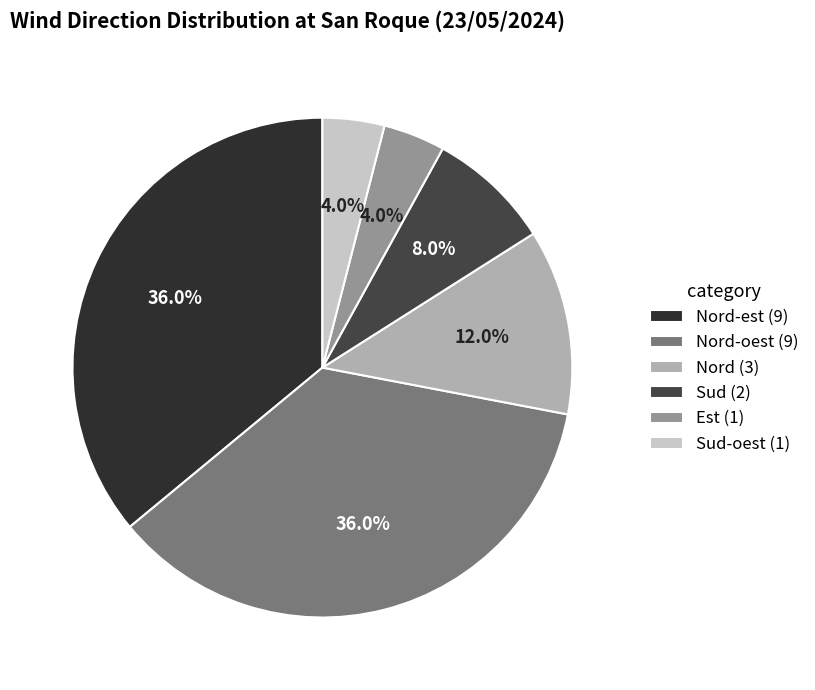

Which slice is the smallest?

Est